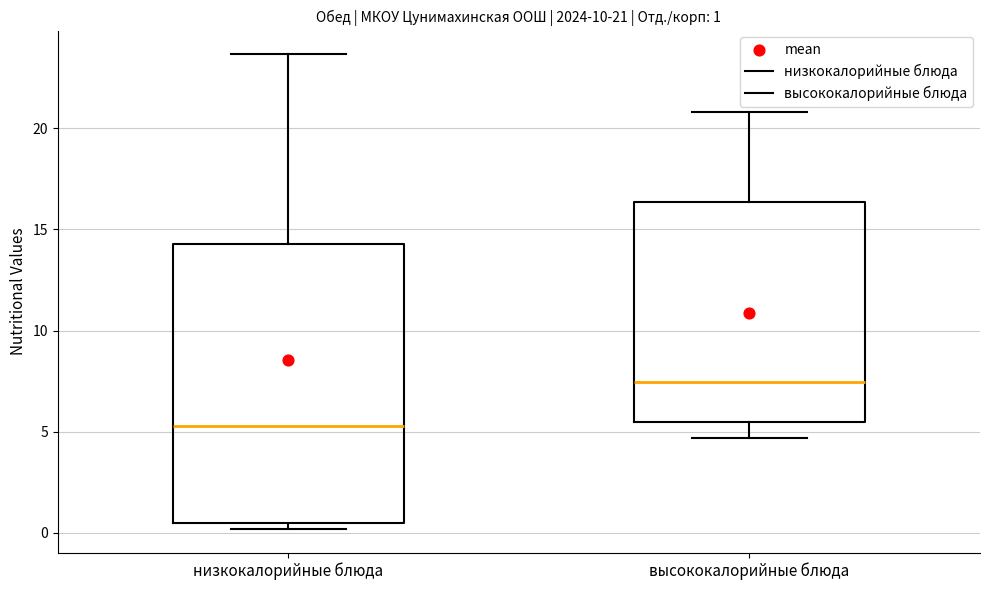

Which box is the tallest, from its lower edge to its upper edge?

низкокалорийные блюда